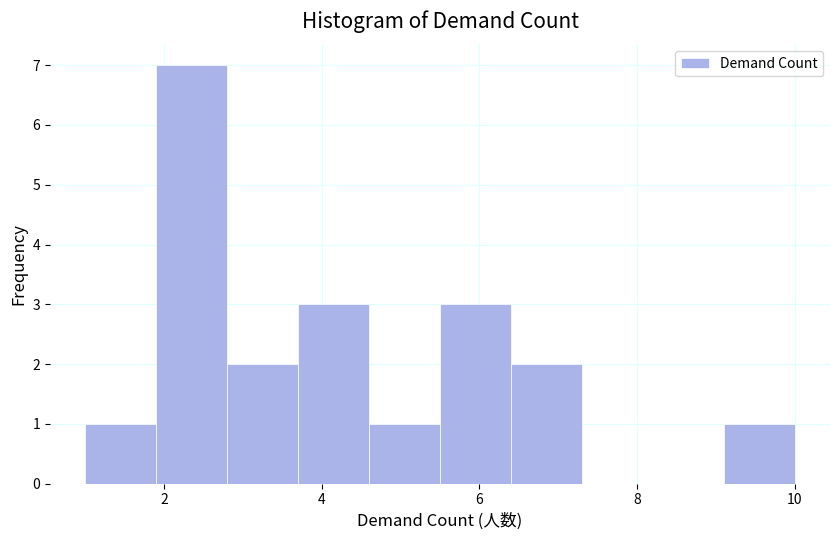

Reading left to right, list every bar in this chart as the range it spans on the x-axis followed by its height. Neither the bar edges nor the heights are printed on the chart, so give them approximately, as read against the axes.

1.0 to 1.9: 1
1.9 to 2.8: 7
2.8 to 3.7: 2
3.7 to 4.6: 3
4.6 to 5.5: 1
5.5 to 6.4: 3
6.4 to 7.3: 2
7.3 to 8.2: 0
8.2 to 9.1: 0
9.1 to 10.0: 1